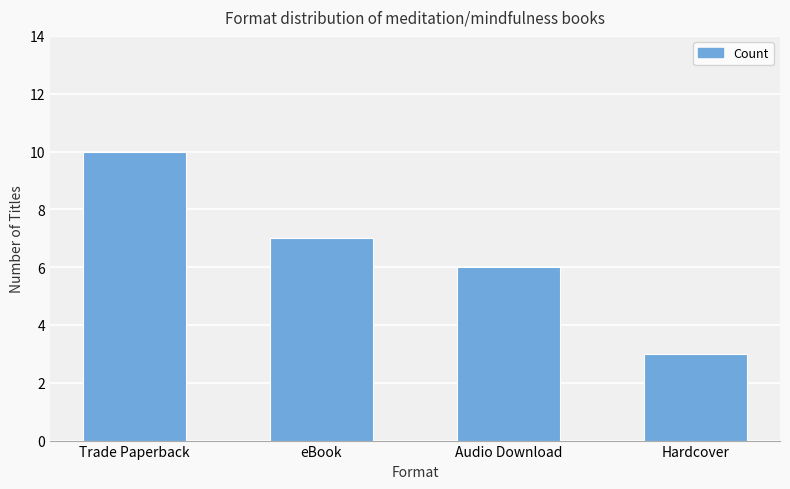

How many values are below 7?

2